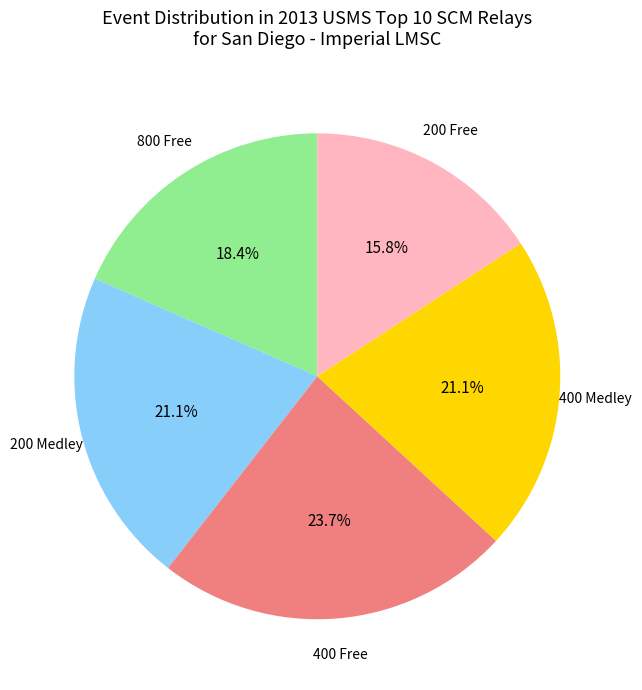

Is there any slice that represents more than half of the pie?

No